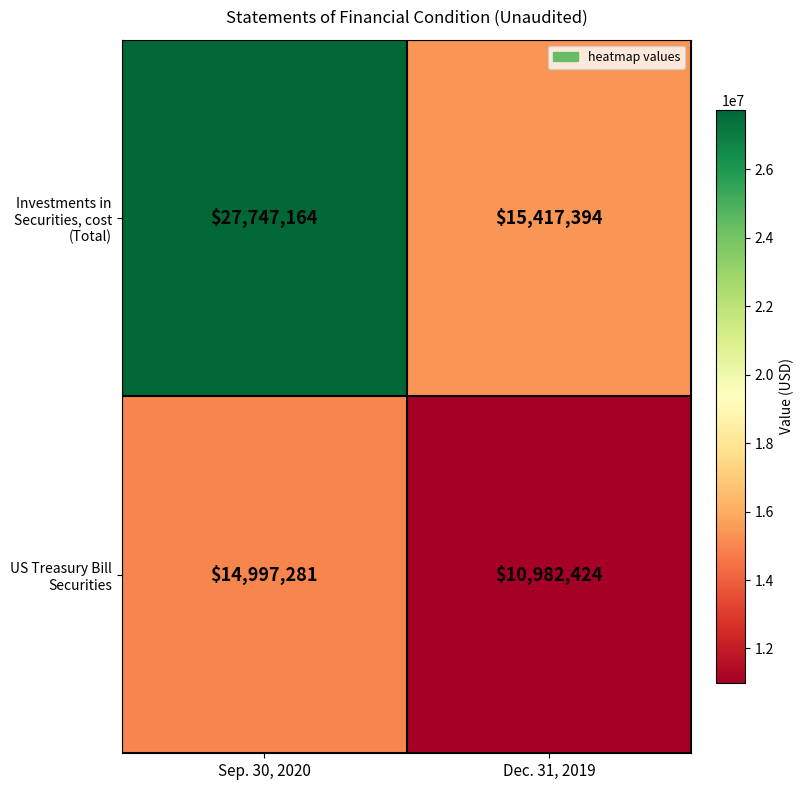

What is the difference between the maximum and minimum values in the US Treasury Bill Securities series?

4014857